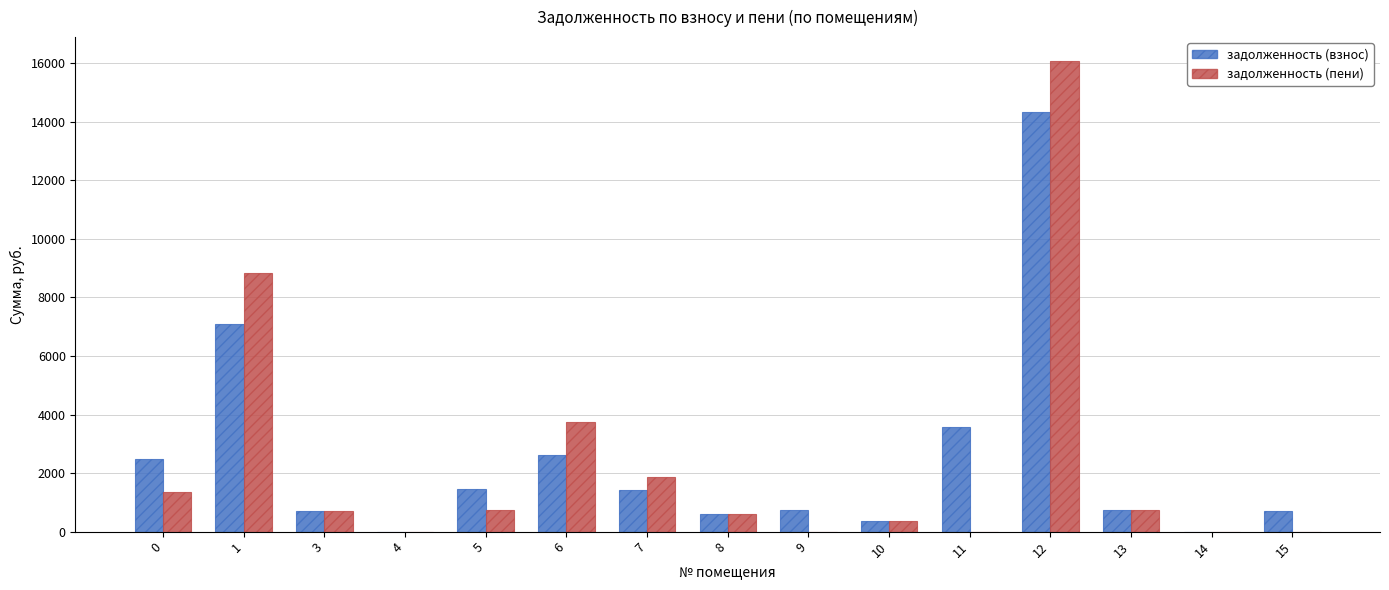

Between 1 and 4, which series saw the biggest shift?

задолженность (пени)